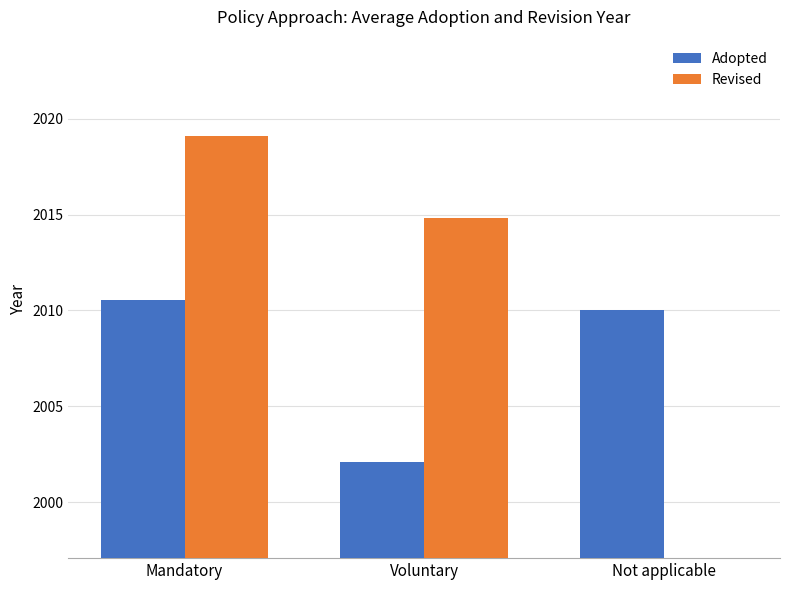

Rank the categories by Adopted value from lowest to highest.

Voluntary, Not applicable, Mandatory